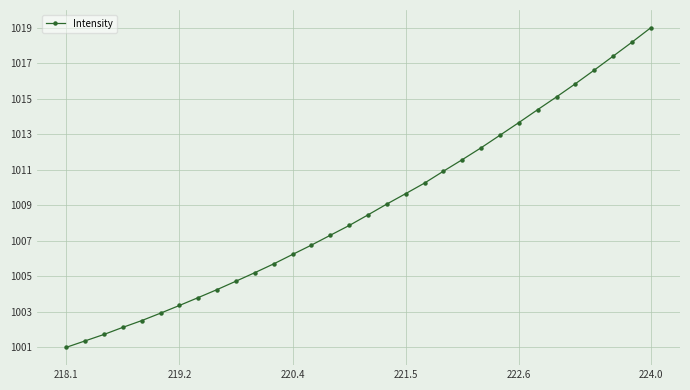

What is the difference between the second highest and minimum values?

17.2